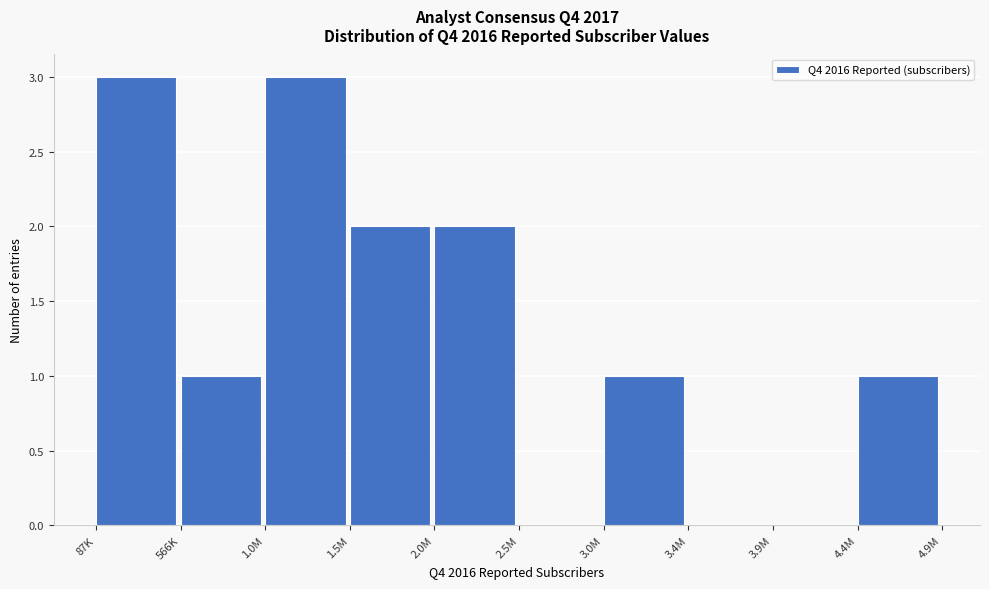

Reading left to right, list all the values displayed in this chart.

87K=3	566K=1	1.0M=3	1.5M=2	2.0M=2	2.5M=0	3.0M=1	3.4M=0	3.9M=0	4.4M=1